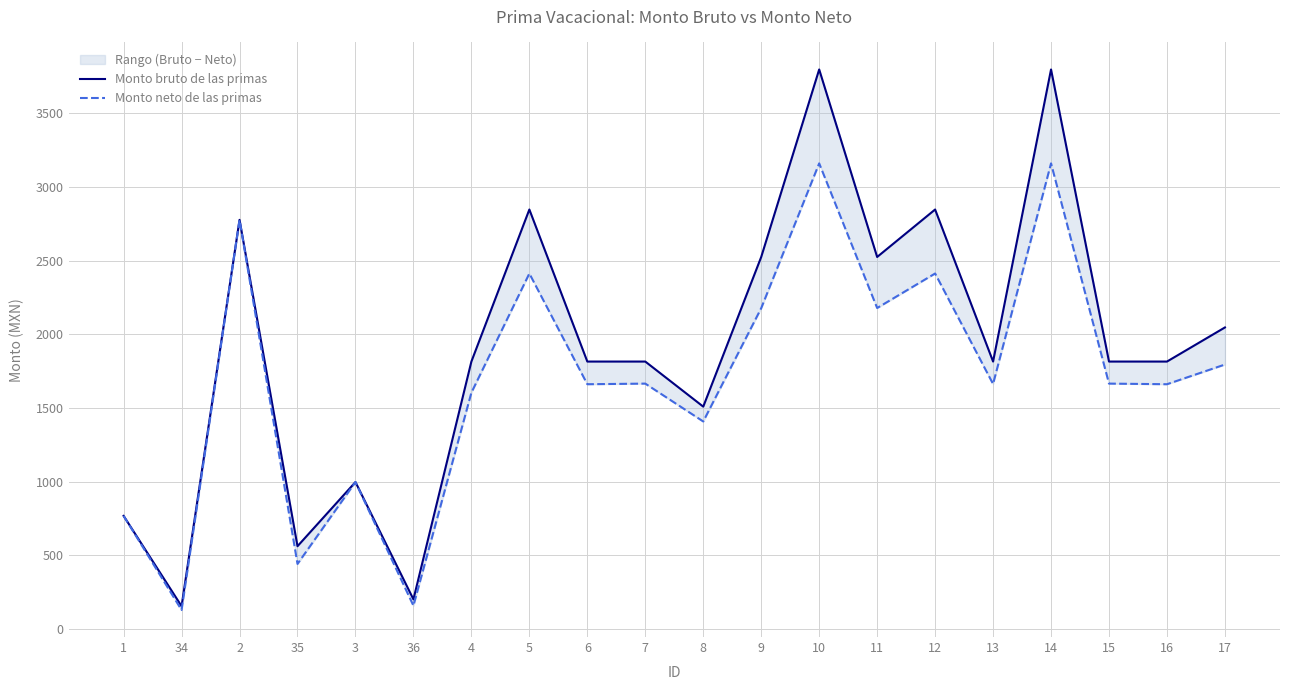

List the series in order of their overall mean, lowest first.

Monto neto de las primas, Monto bruto de las primas